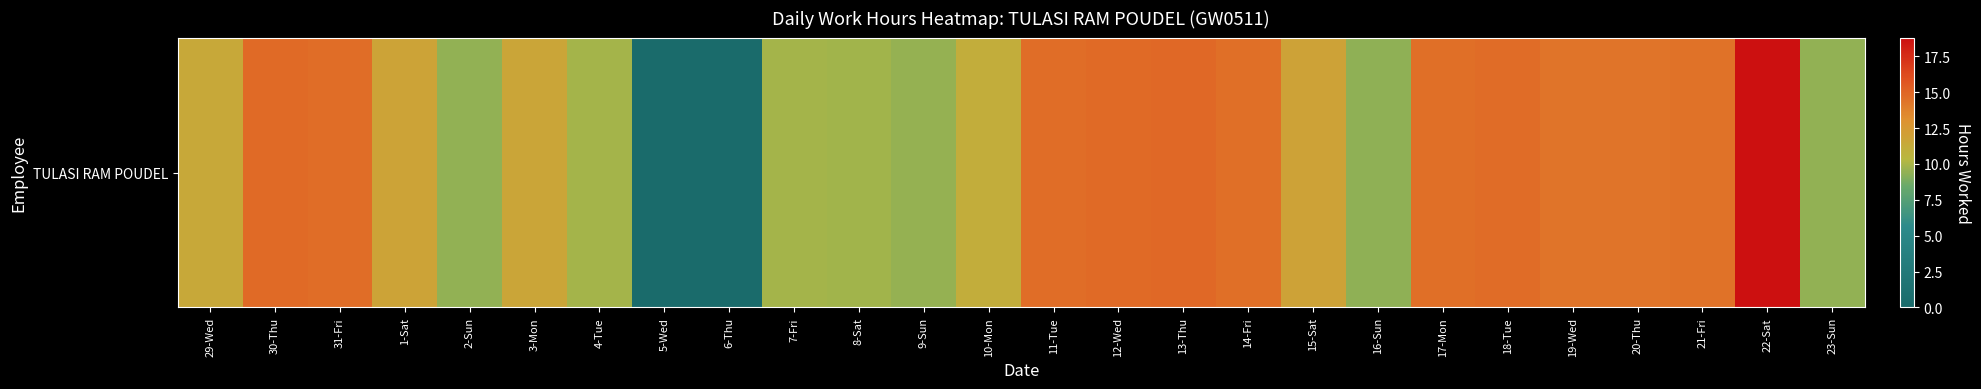

How many positive values are there?

24